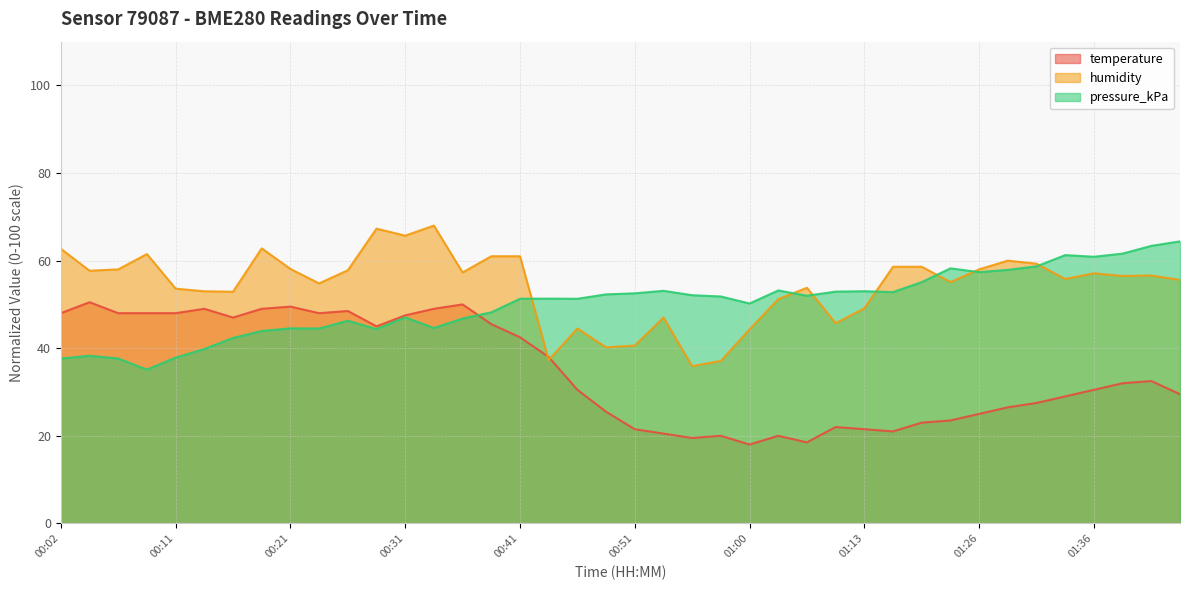

What are all the series names shown in the legend?

temperature, humidity, pressure_kPa